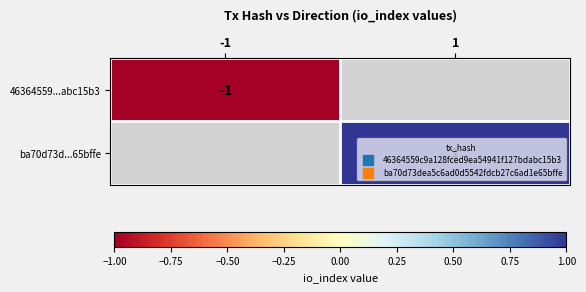

At which category does the chart reach its minimum across all series?

-1